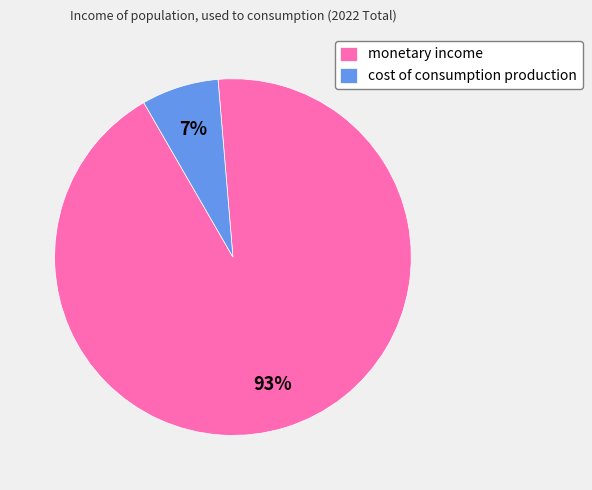

To the nearest percent, what is the difference between the largest and smallest slice percentages?

86%